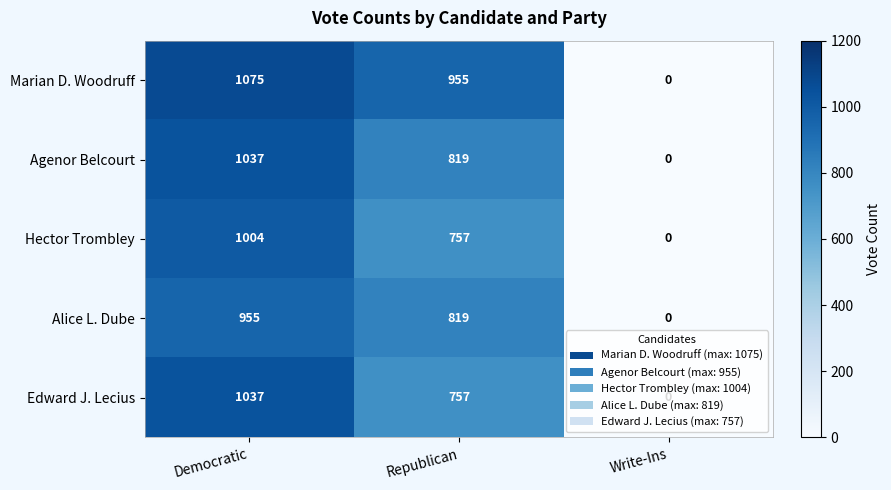

What is the difference between the maximum and minimum values in the Alice L. Dube series?

955